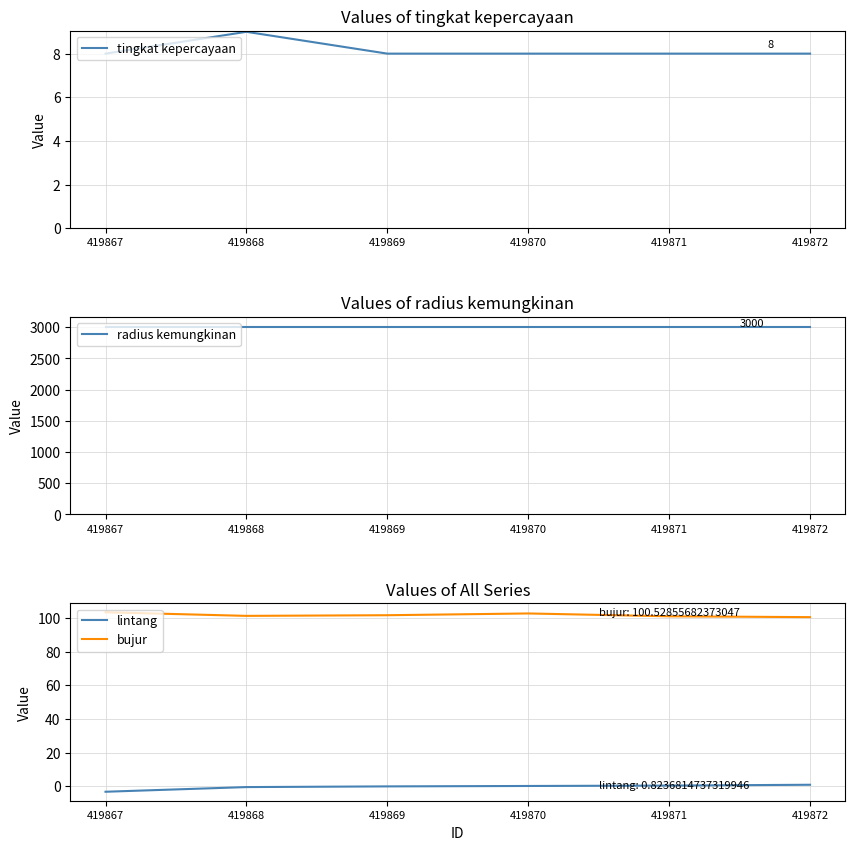

What is the difference between the second highest and minimum values in the bujur series?

2.2